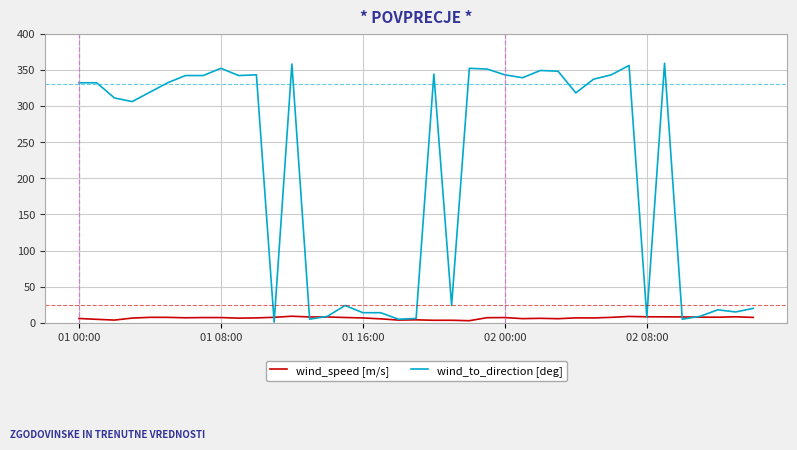

Rank the series by their average value, from lowest to highest.

wind_speed [m/s], wind_to_direction [deg]